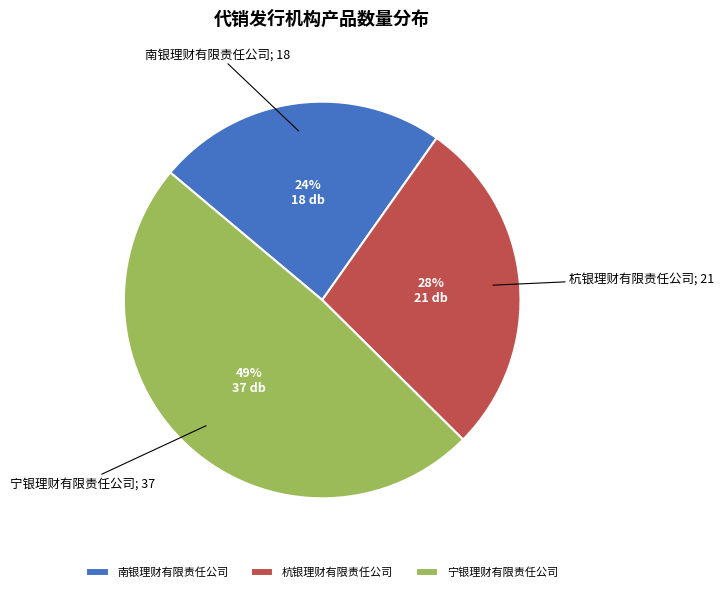

Do 宁银理财有限责任公司 and 杭银理财有限责任公司 together represent more than half of the pie?

Yes